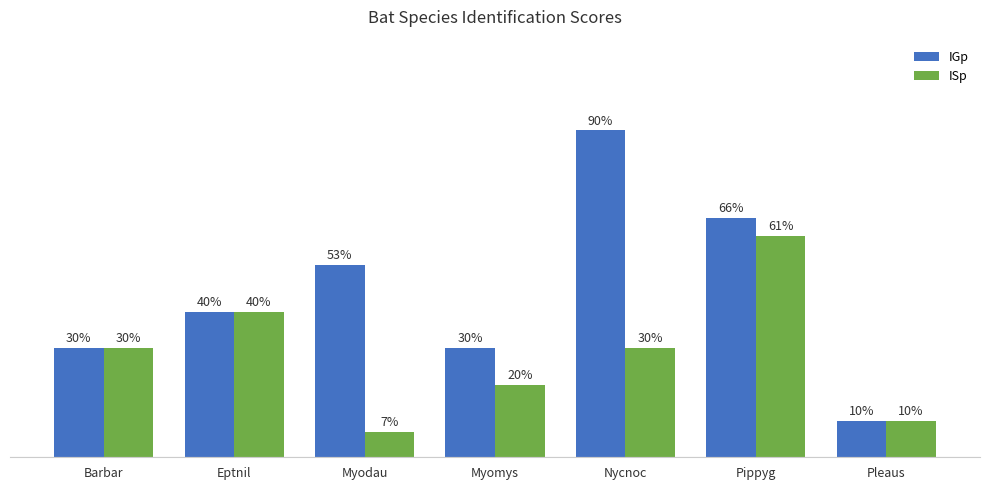

Which series changed the most between Myomys and Pippyg?

ISp